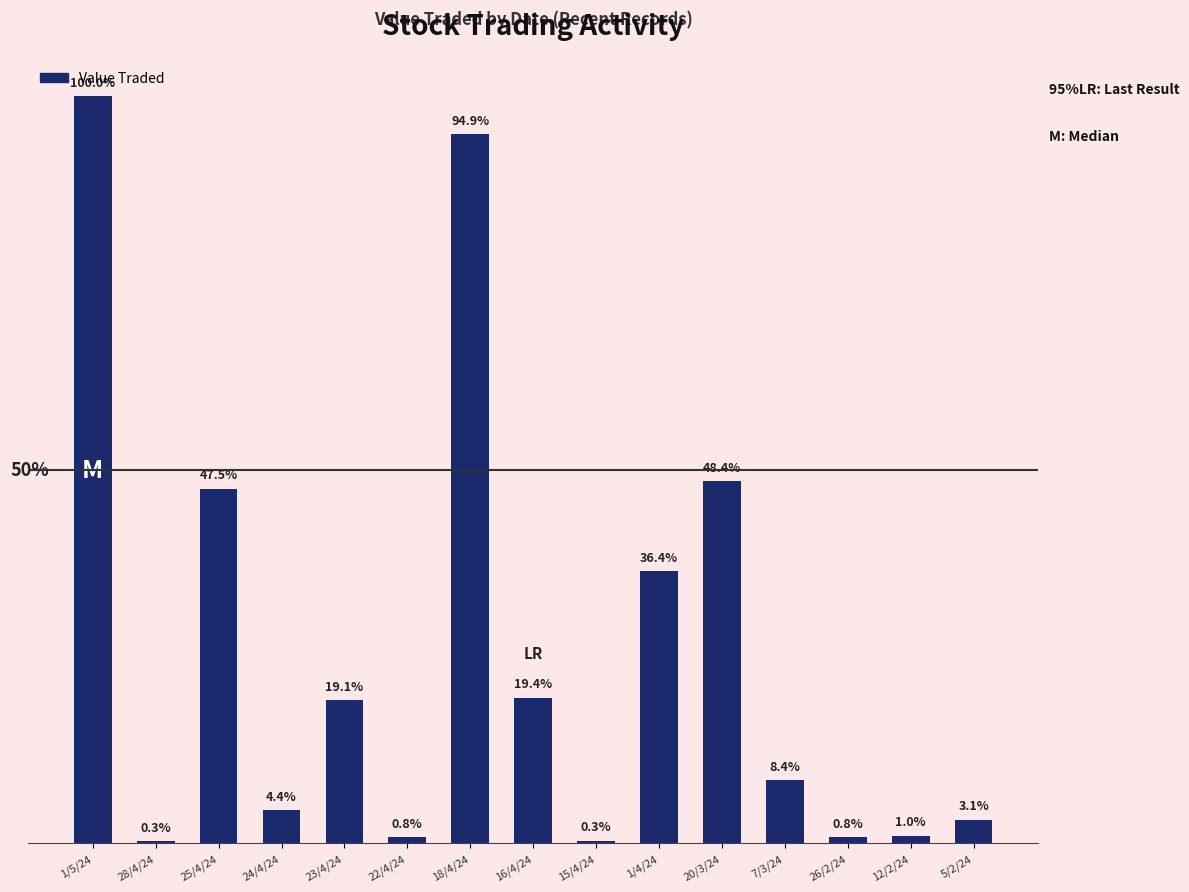

Is it true that the value at 26/2/24 is 13?

False